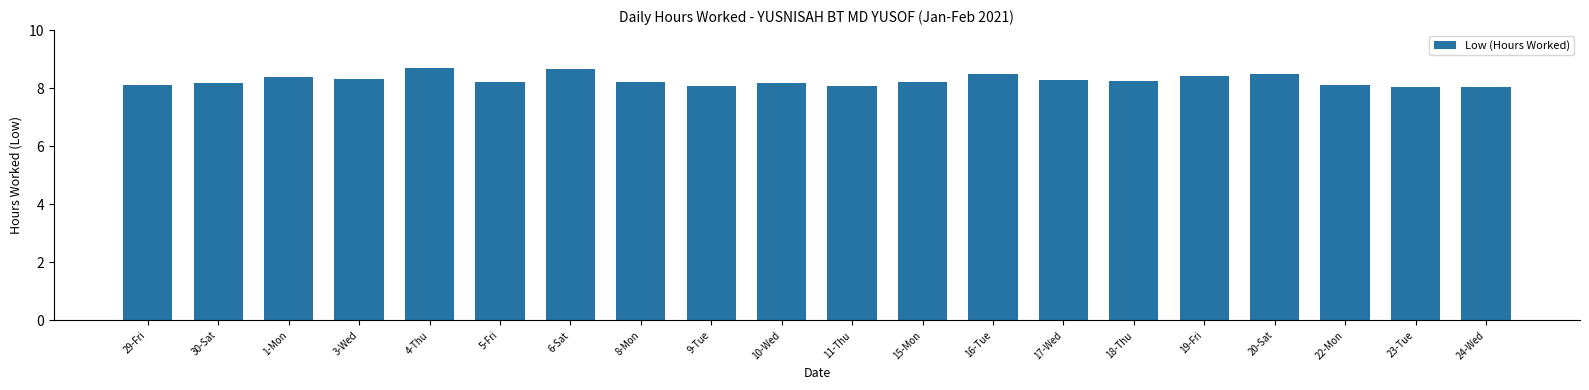

How many data points does each series have?

20